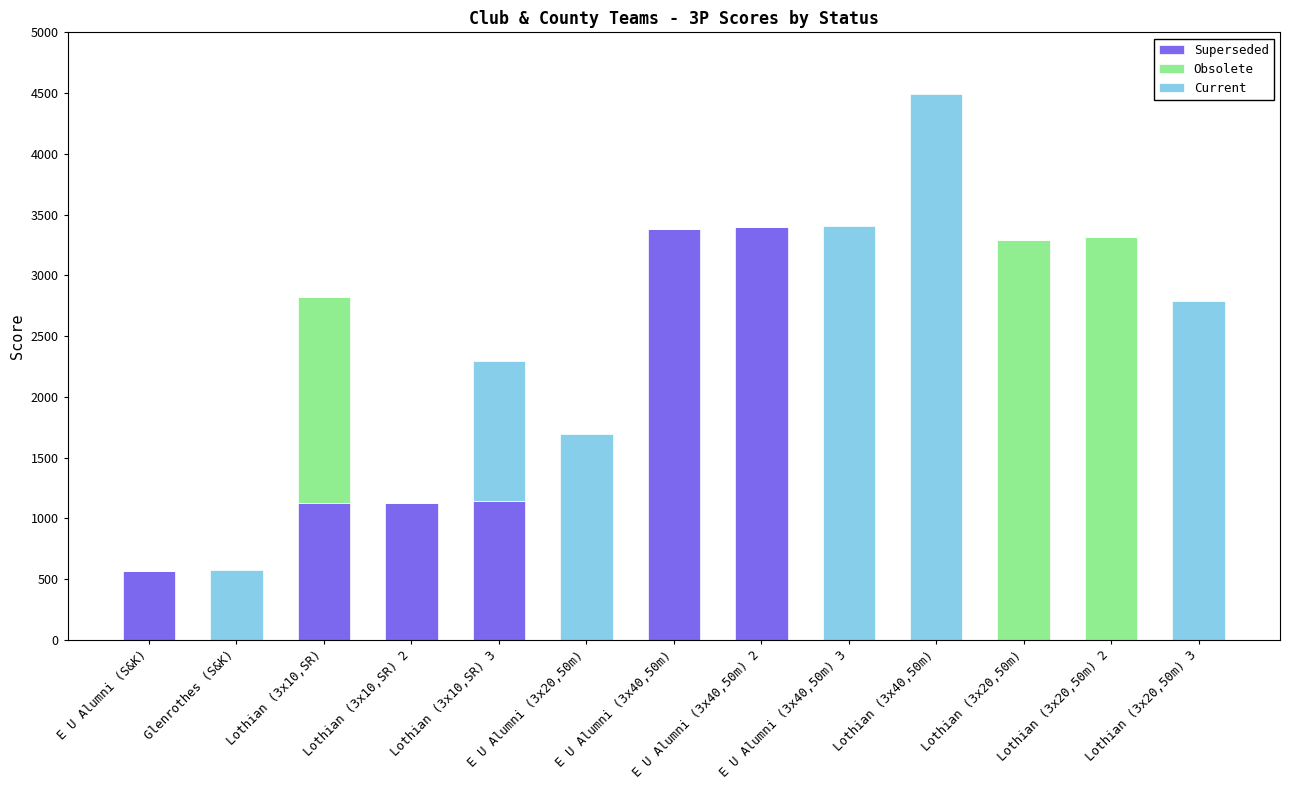

What is the maximum value for Superseded?

3399